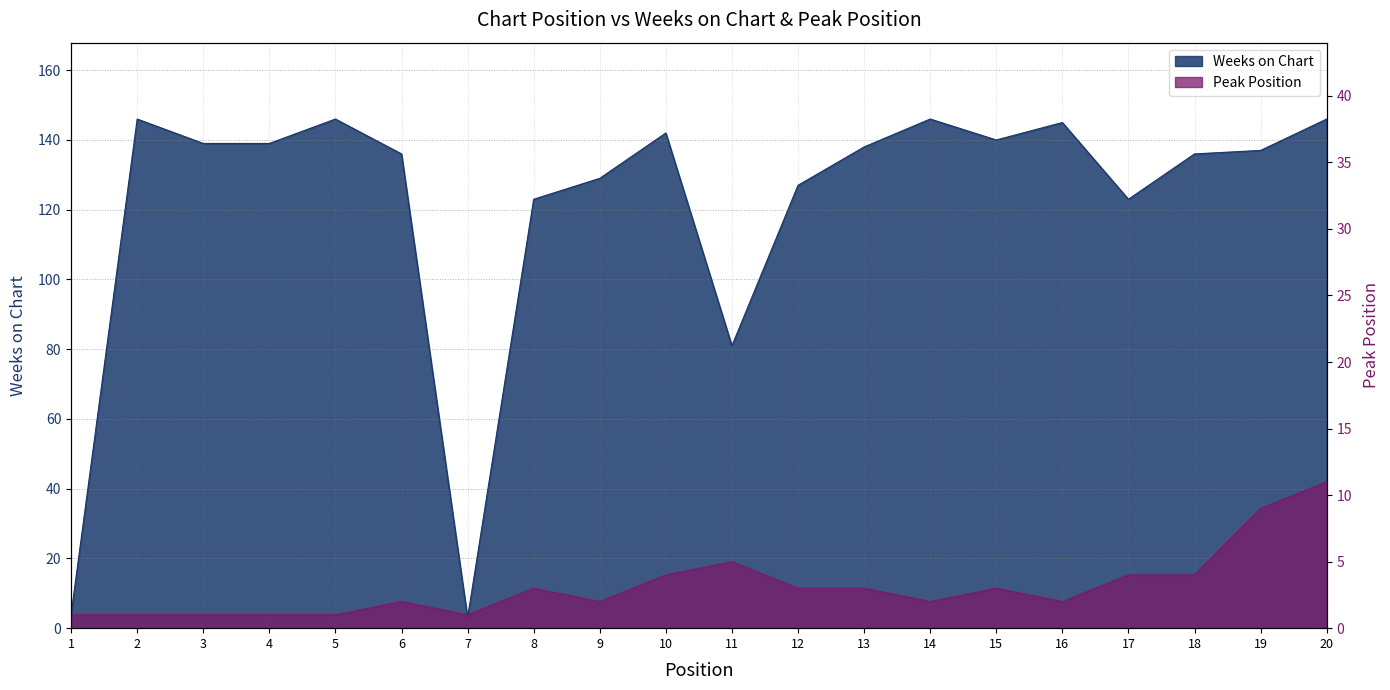

What is the average value of the Peak Position series?

3